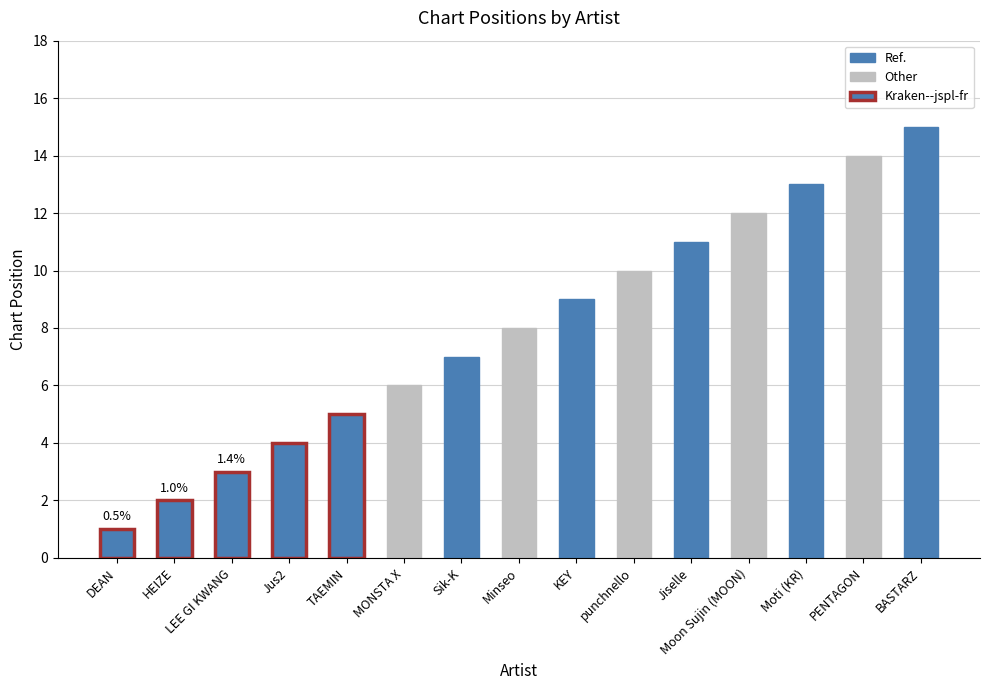

What position from the left is Jiselle?

11